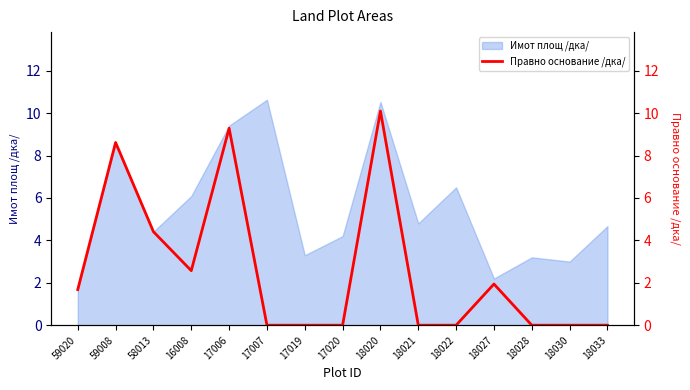

Reading left to right, transcribe all the data shown in this chart.

1.7	8.6	4.4	2.6	9.3	0.0	0.0	0.0	10.1	0.0	0.0	1.9	0.0	0.0	0.0